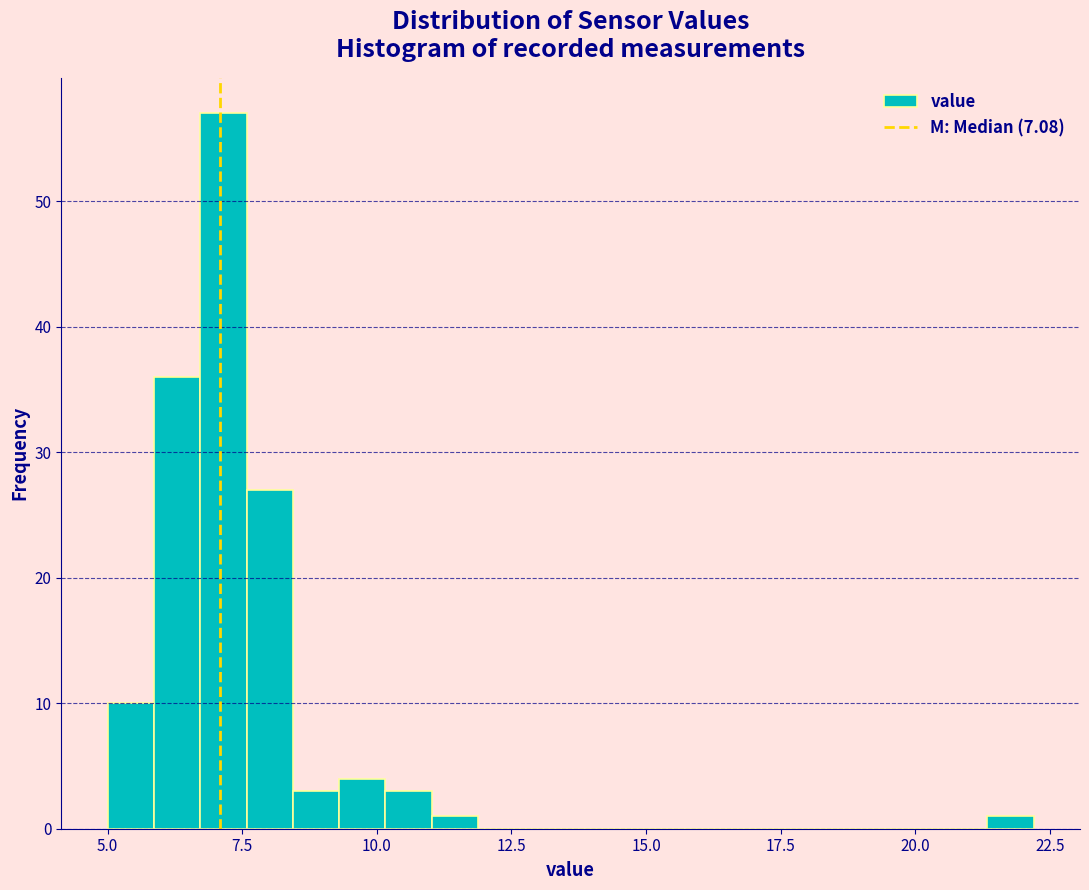

Read against the x-axis, roughly where is the centre of the tallest bar?

7.0